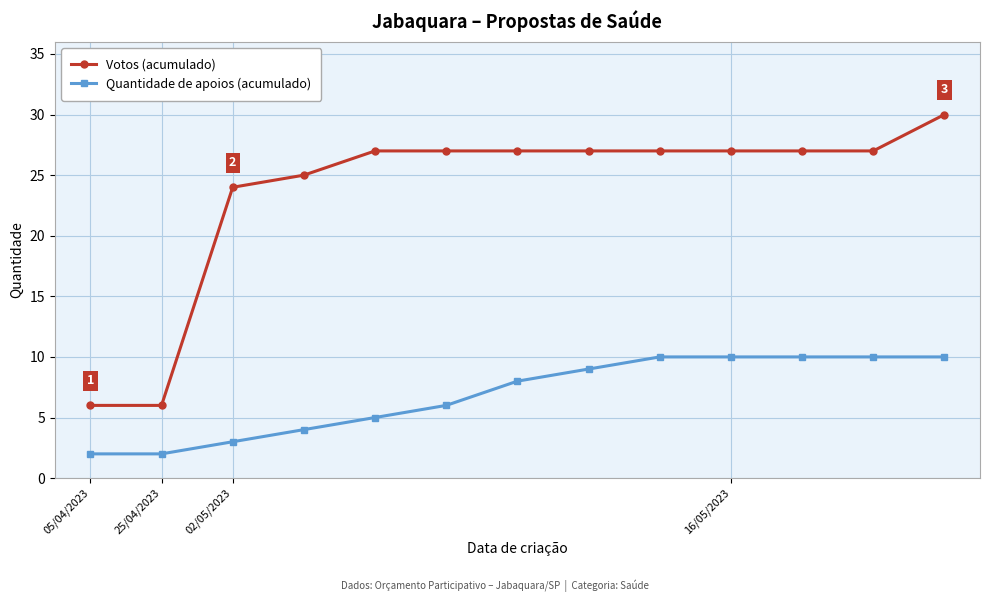

What is the smallest value displayed?

2